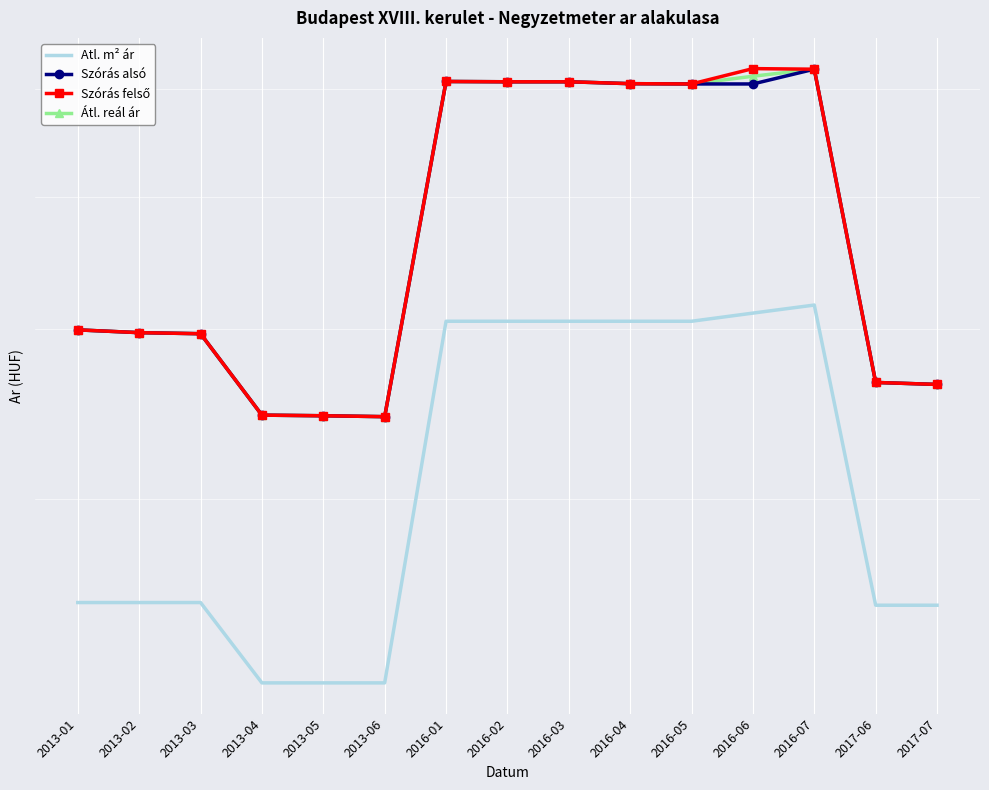

At which category does the chart reach its peak across all series?

2016-06